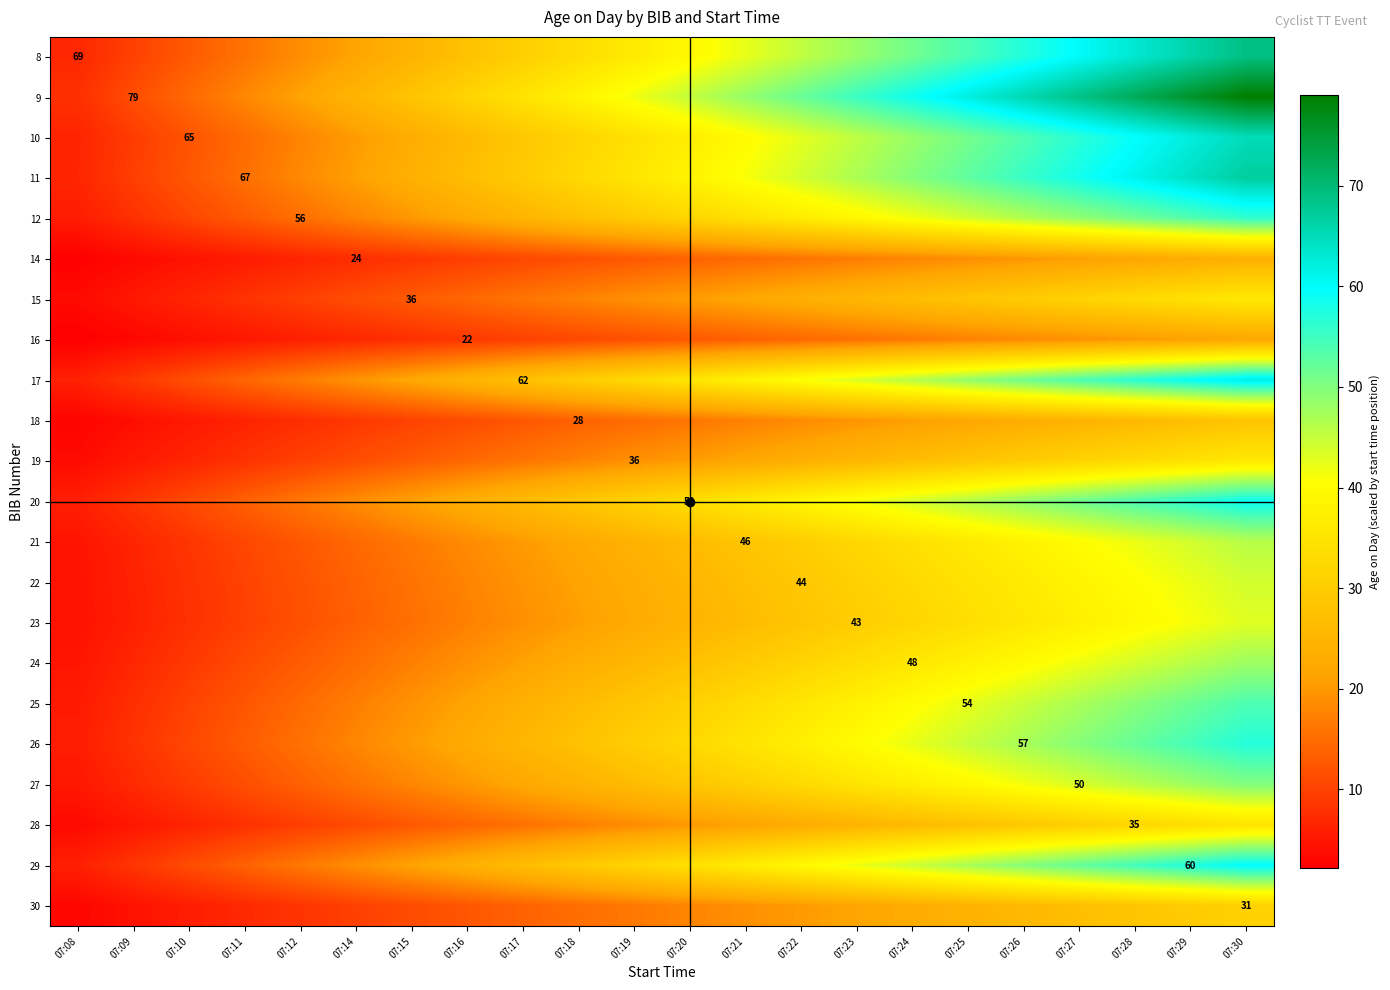

How many categories are shown in the chart?

22